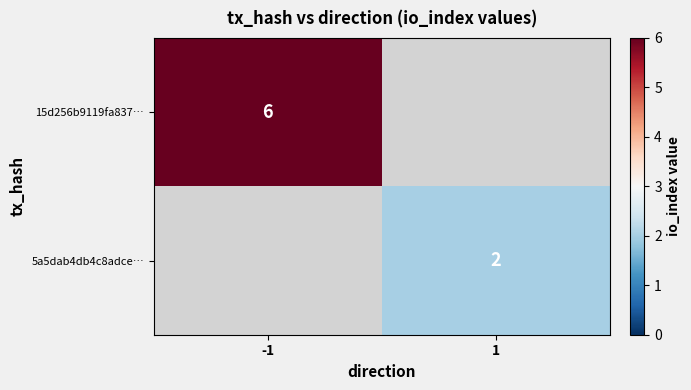

The 15d256b9119fa837… series shows 3.9 at -1. True or false?

False